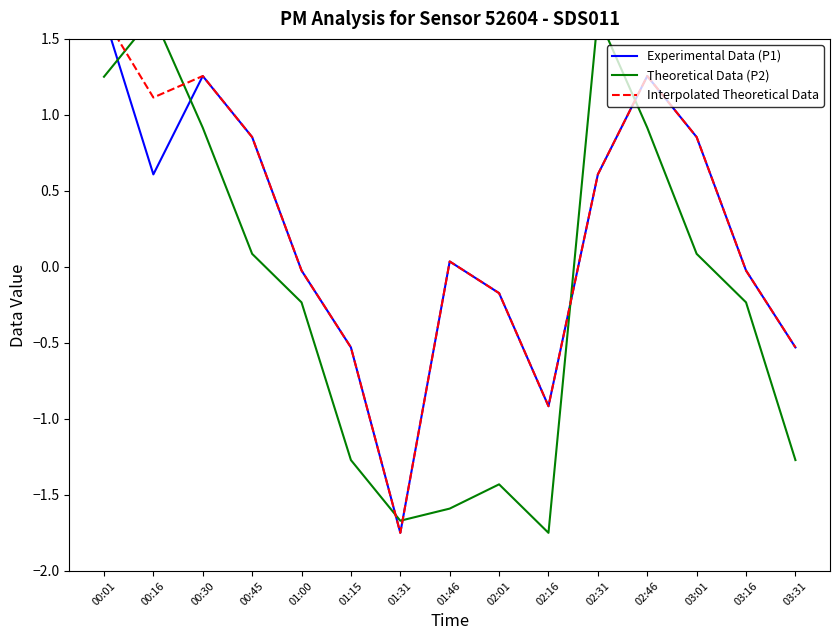

Is the value of Interpolated Theoretical Data at 01:15 greater than the value of Experimental Data (P1) at 02:31?

No